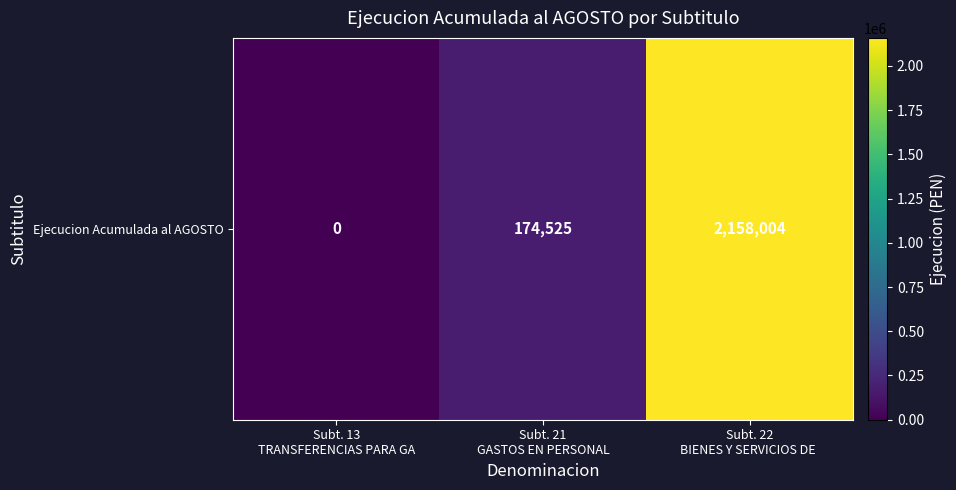

At which category does the chart reach its minimum across all series?

Subt. 13
TRANSFERENCIAS PARA GA